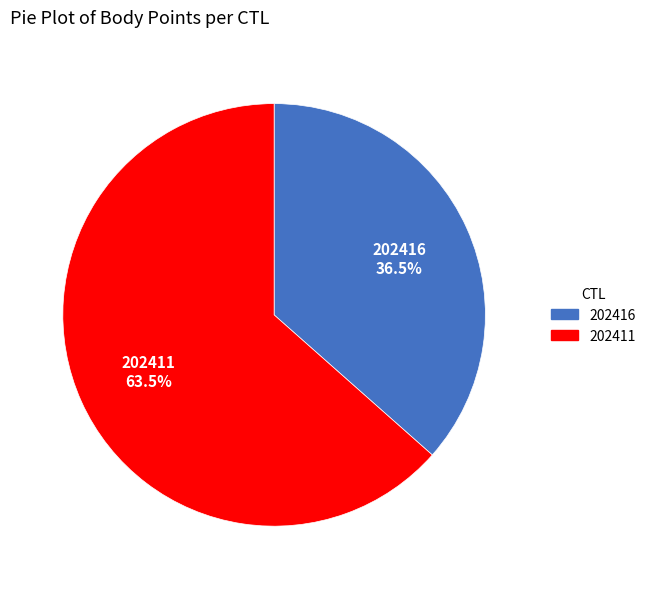

Count the number of slices in the pie.

2